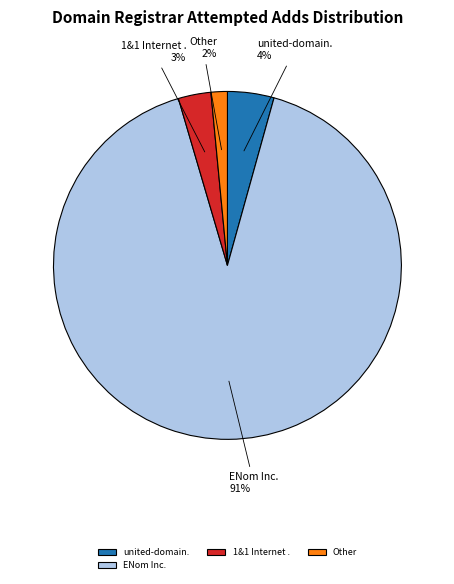

Between Other and united-domain., which is larger?

united-domain.